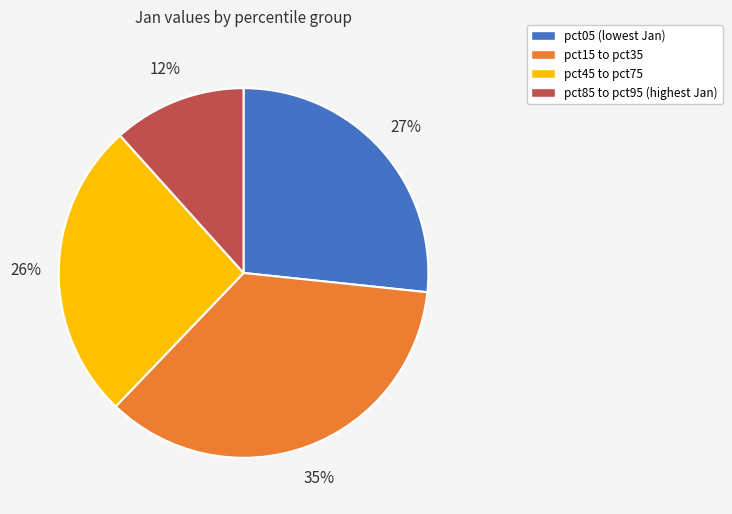

Count the number of slices in the pie.

4